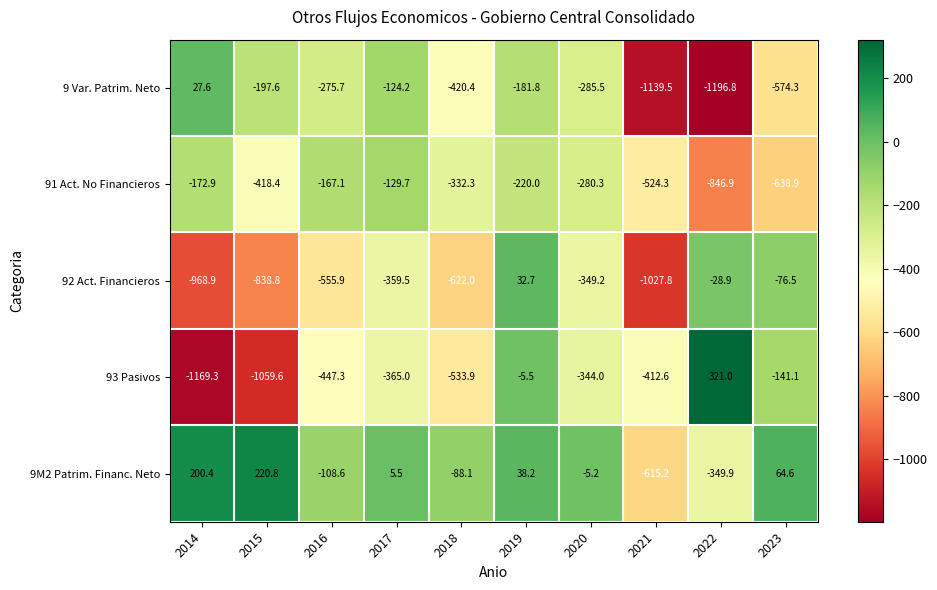

Read the 9 Var. Patrim. Neto value at 2021.

-1139.5